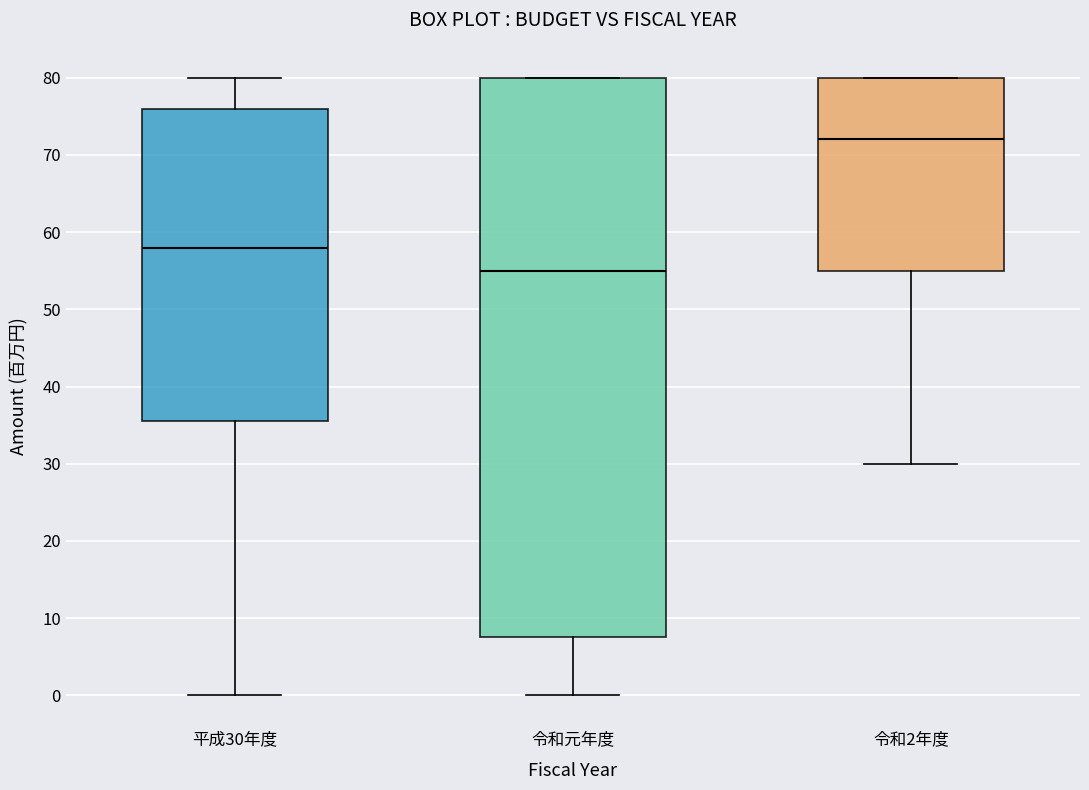

Reading left to right, transcribe this box plot: for each box, give where its median line is, the range the box spans, and where its two whiskers end, as read against the y-axis. The values are not printed on the chart, so give them approximately, as read against the axis.

平成30年度: median 58, box 36 to 76, whiskers 0 to 80
令和元年度: median 55, box 8 to 80, whiskers 0 to 80
令和2年度: median 72, box 55 to 80, whiskers 30 to 80